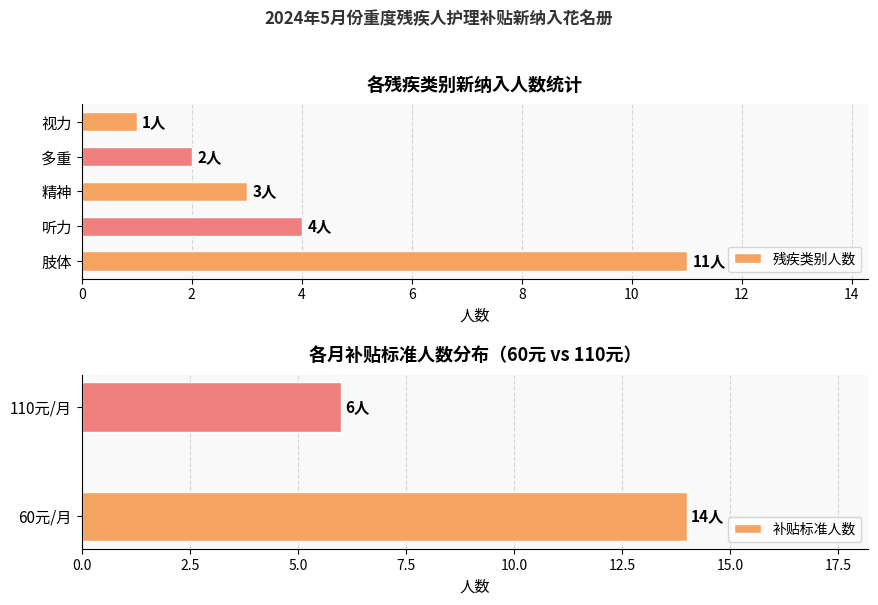

Rank the categories by value from lowest to highest.

视力, 多重, 精神, 听力, 肢体